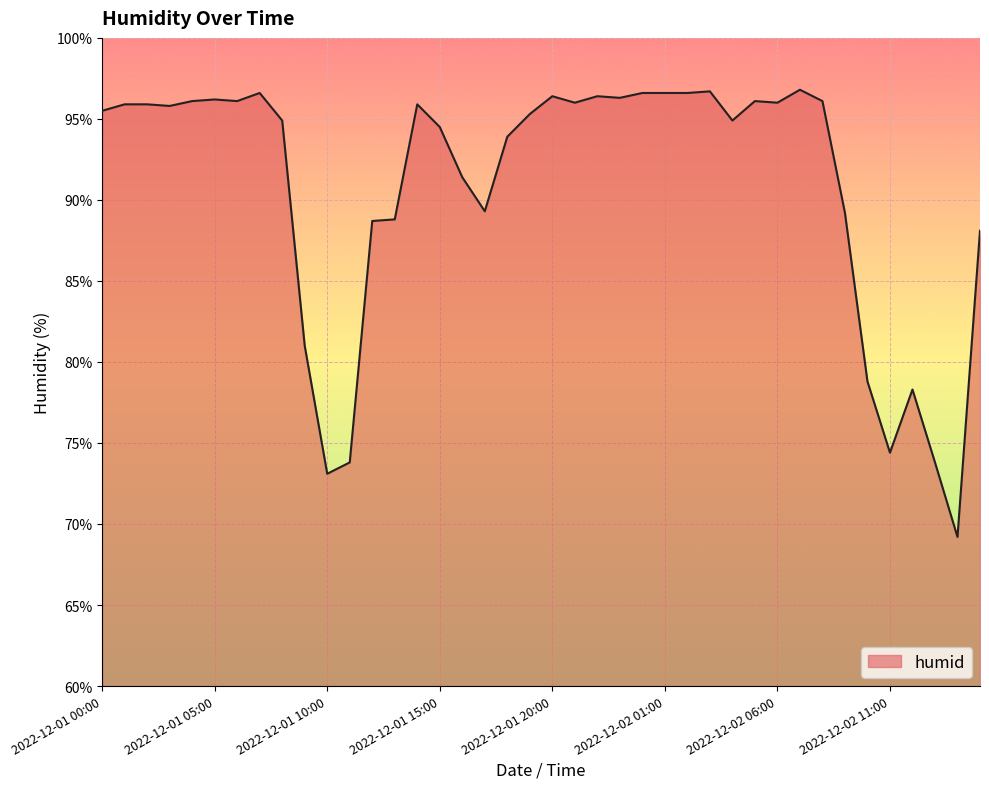

What is the difference between the maximum and minimum values?

27.6